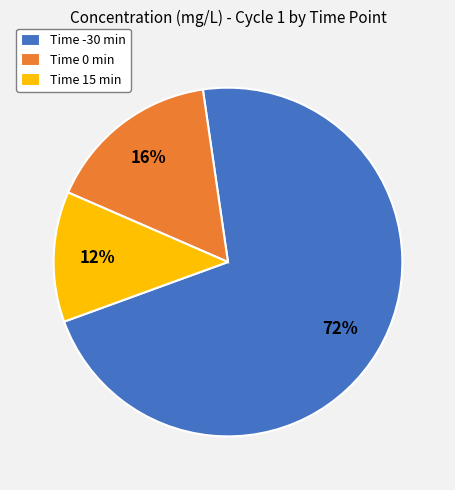

Is it true that Time 15 min is 1% of the pie?

False